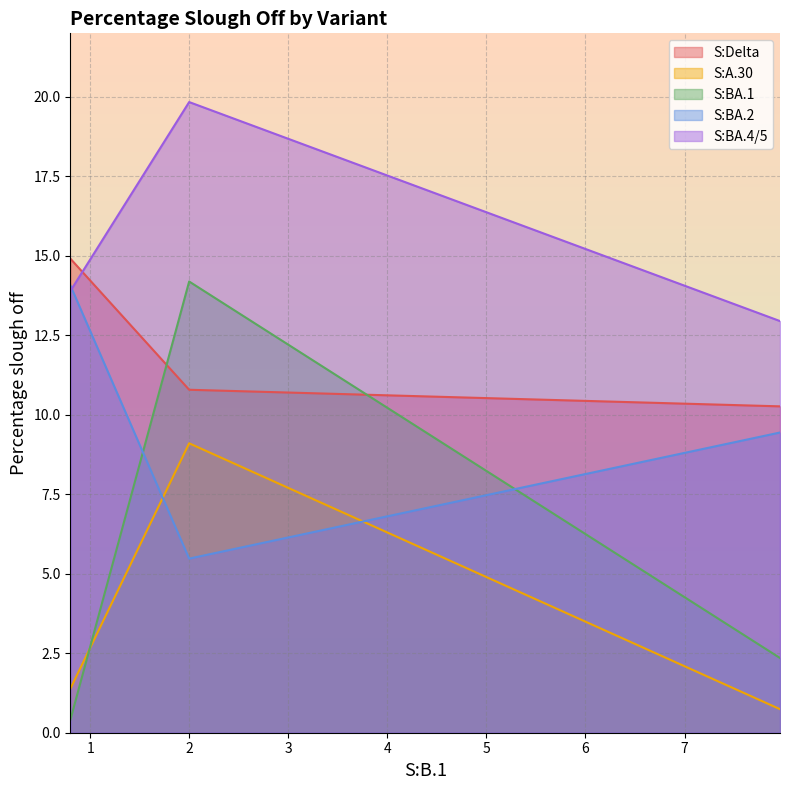

What is the maximum value shown in the chart?

19.8